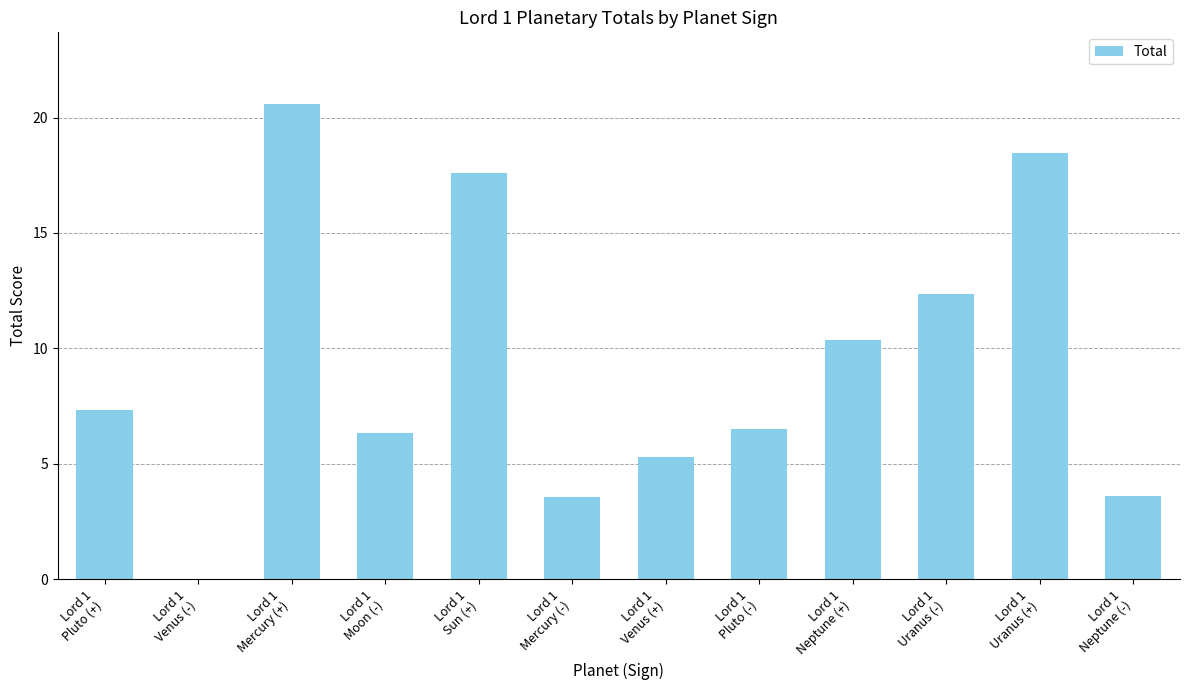

Reading left to right, extract all data points from this chart.

7.3	0.0	20.6	6.3	17.6	3.6	5.3	6.5	10.3	12.3	18.4	3.6